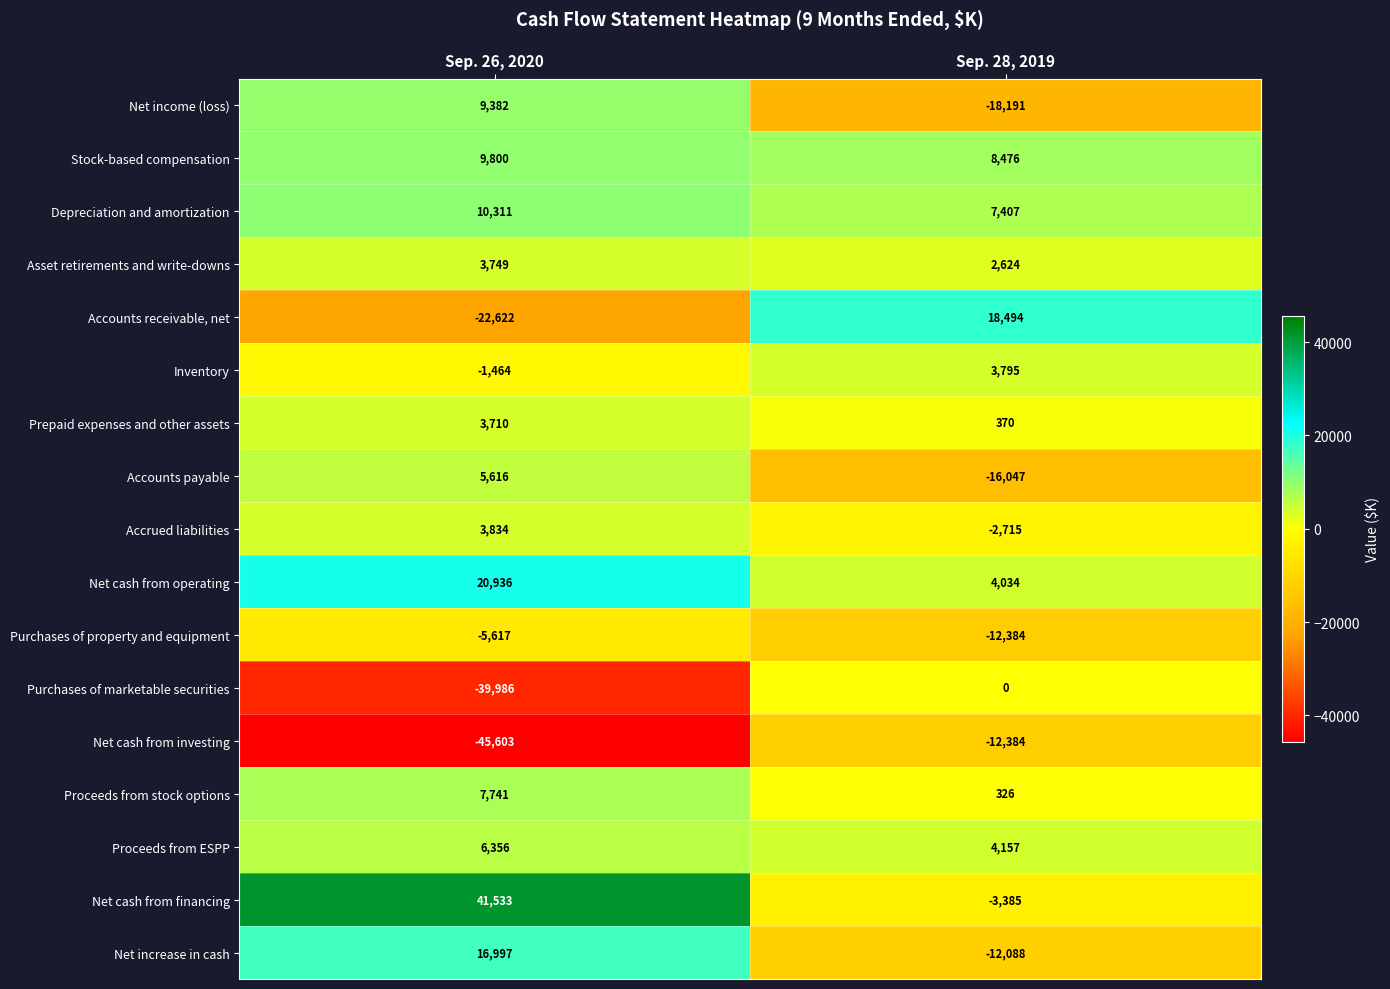

Which category has the highest value in the Purchases of property and equipment series?

Sep. 26, 2020